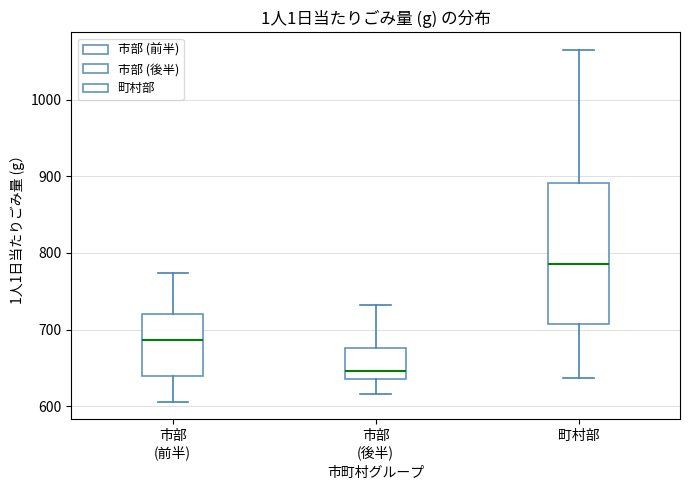

Where does the upper whisker of the box for 市部 (後半) end on the y-axis? The values are not printed on the chart, so give them approximately, as read against the axis.

730